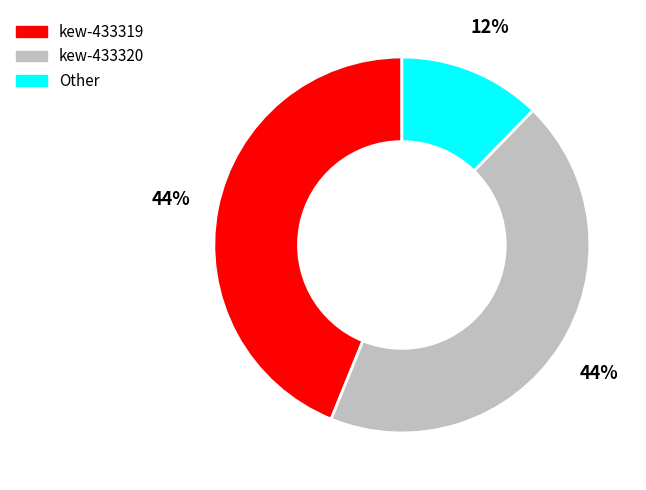

To the nearest percent, what is the average slice percentage?

33%